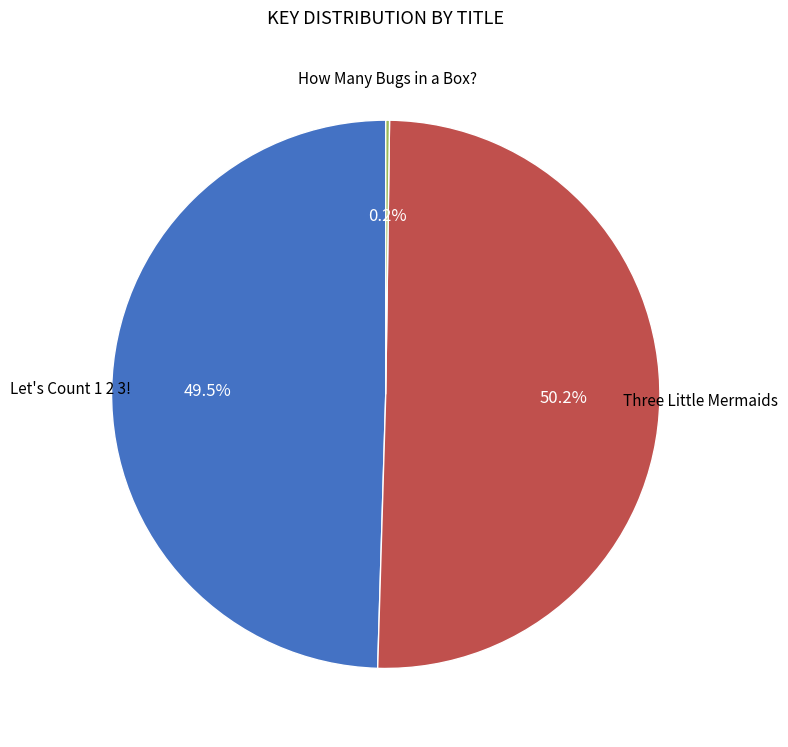

What portion of the pie excludes Let's Count 1 2 3!?

50.5%